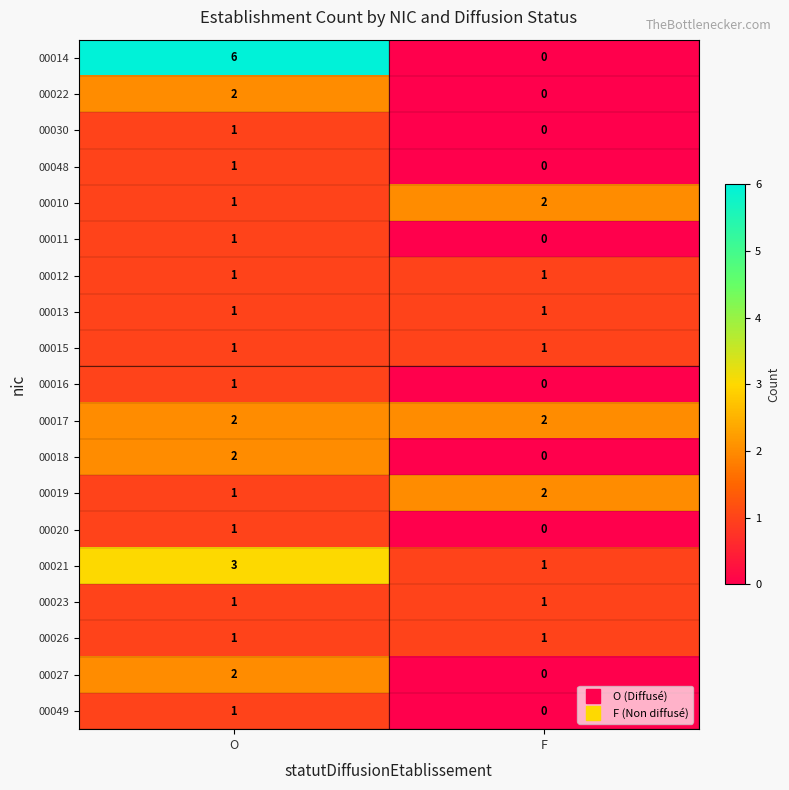

Which category has the lowest value across all series?

F